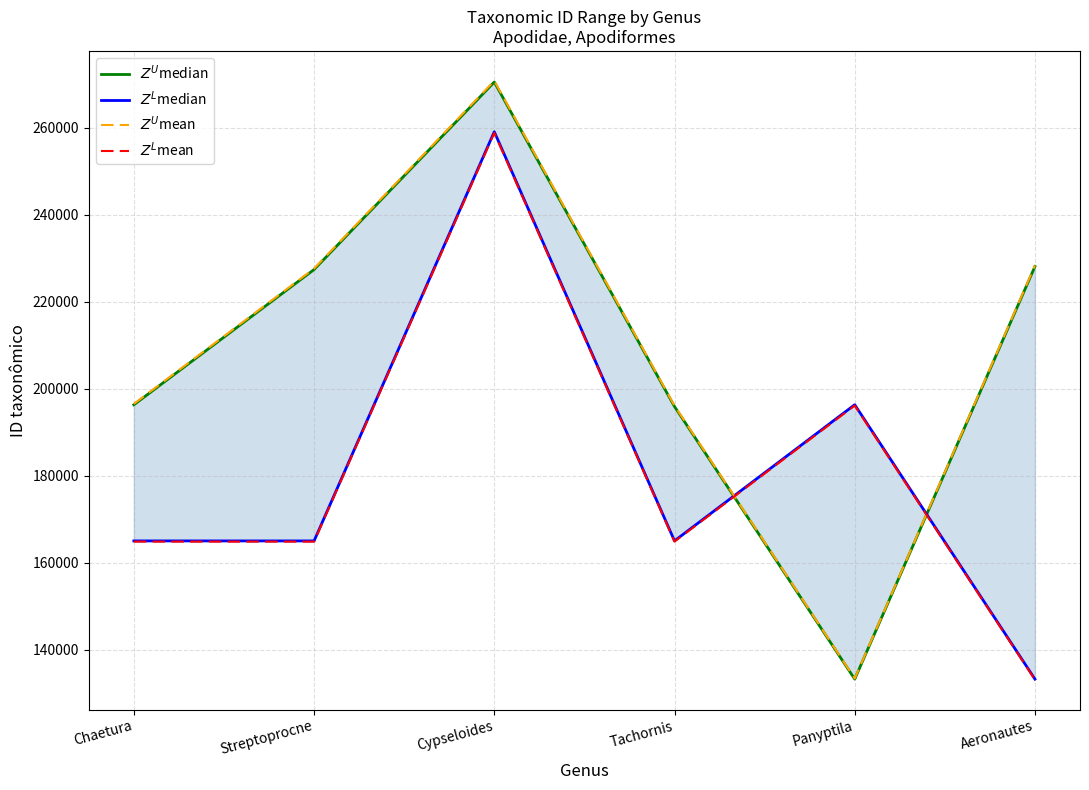

How many categories are shown in the chart?

6